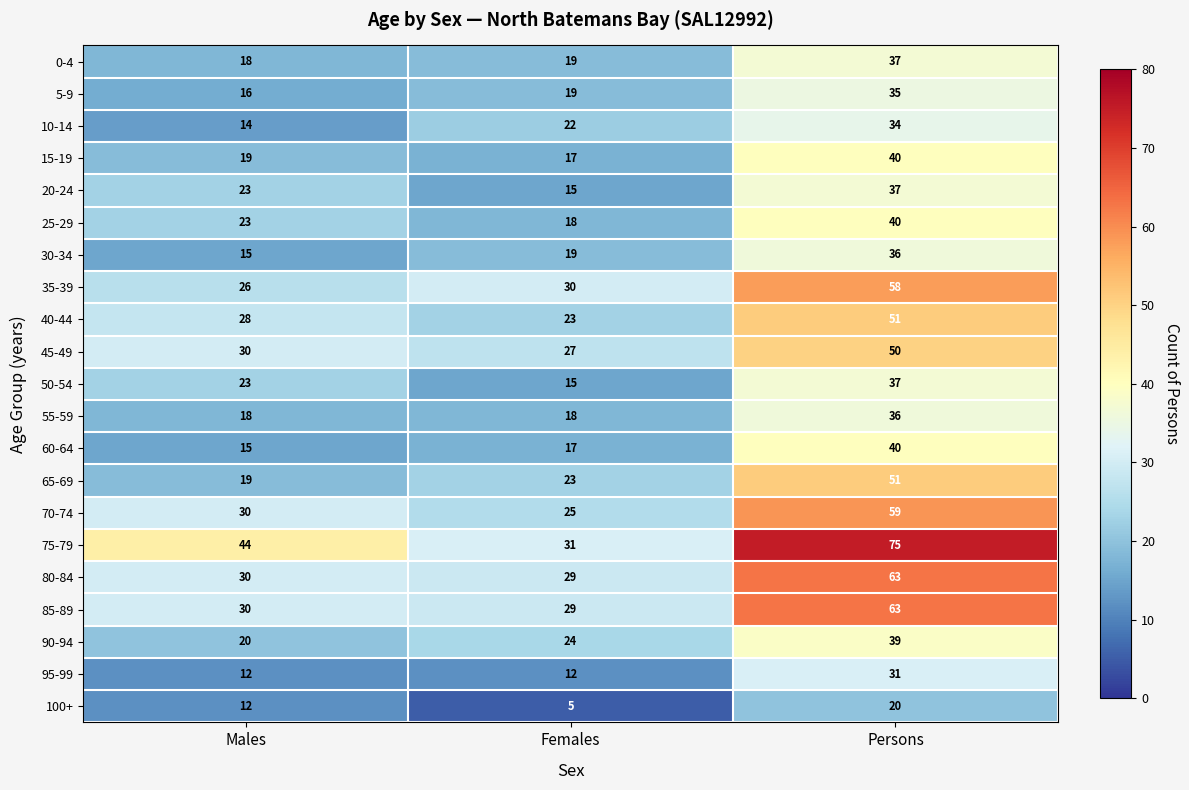

At how many categories does at least one series exceed 14?

3